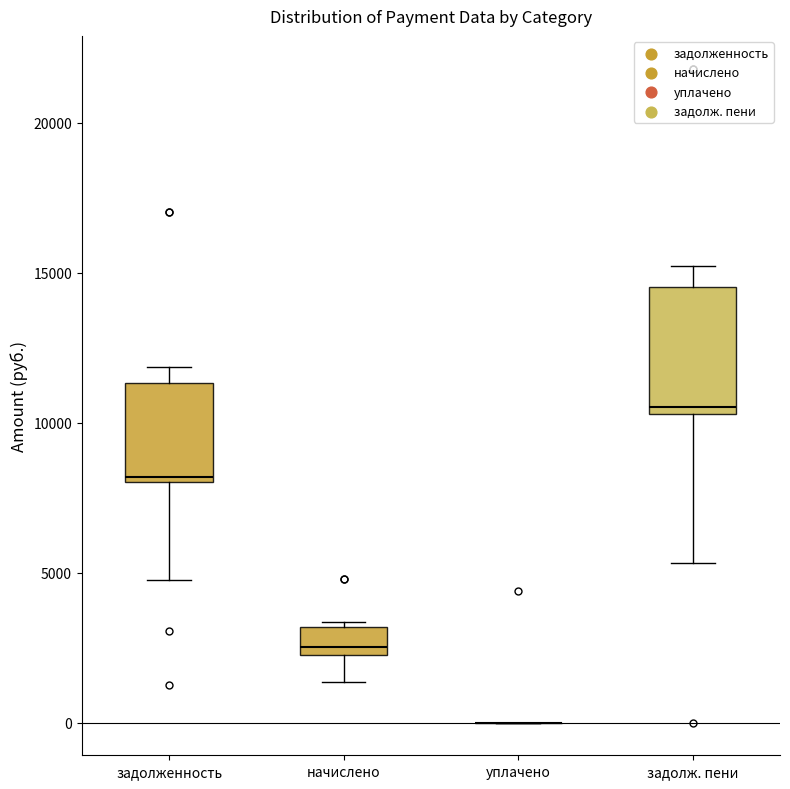

Comparing the boxes themselves (not the whiskers), which one is the tallest?

задолж. пени